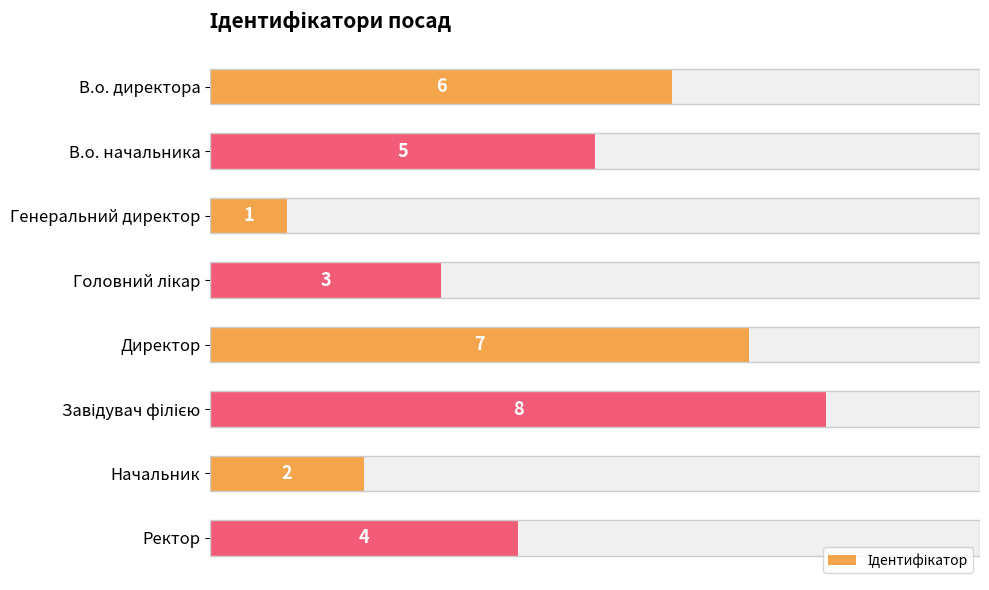

Are the bars horizontal?

Yes